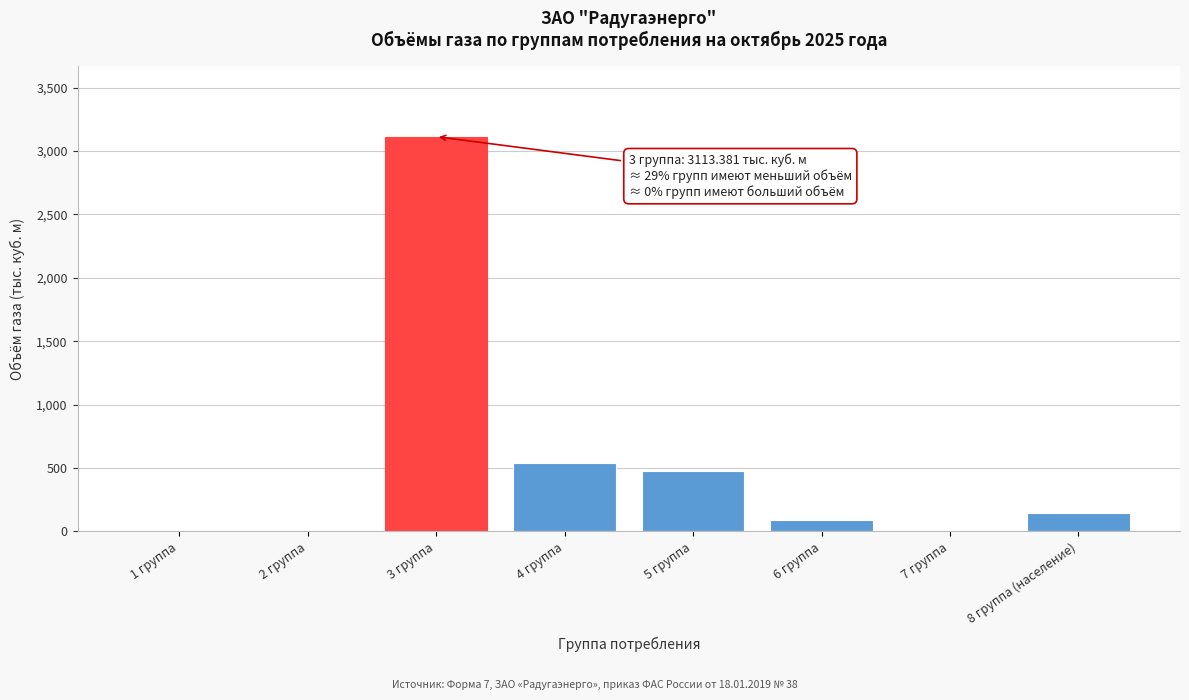

Which category has the highest value across all series?

3 группа